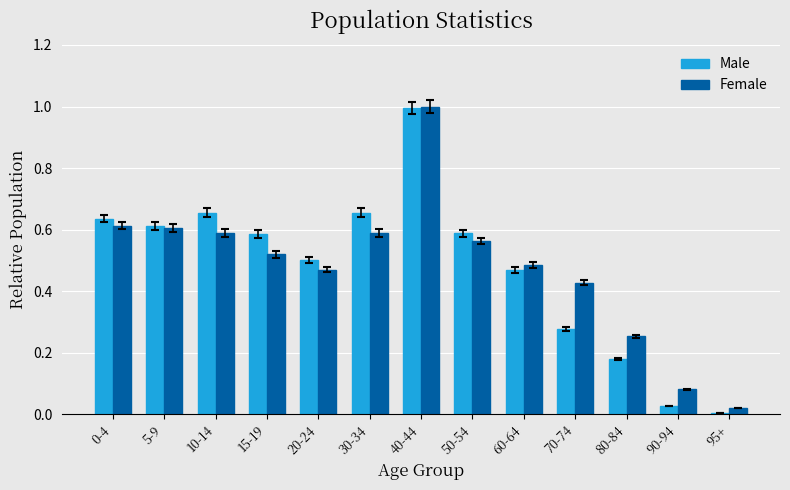

What is the difference between the maximum and minimum values in the Male series?

1.0